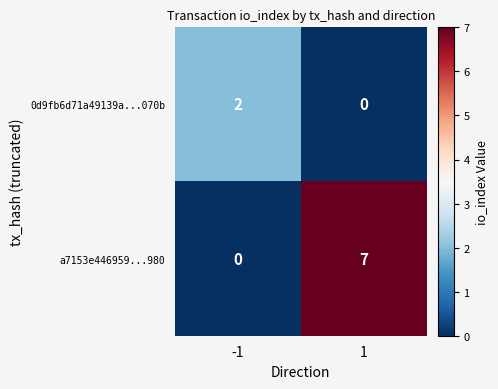

Is it true that 0d9fb6d71a49139a...070b equals 0 at 1?

True